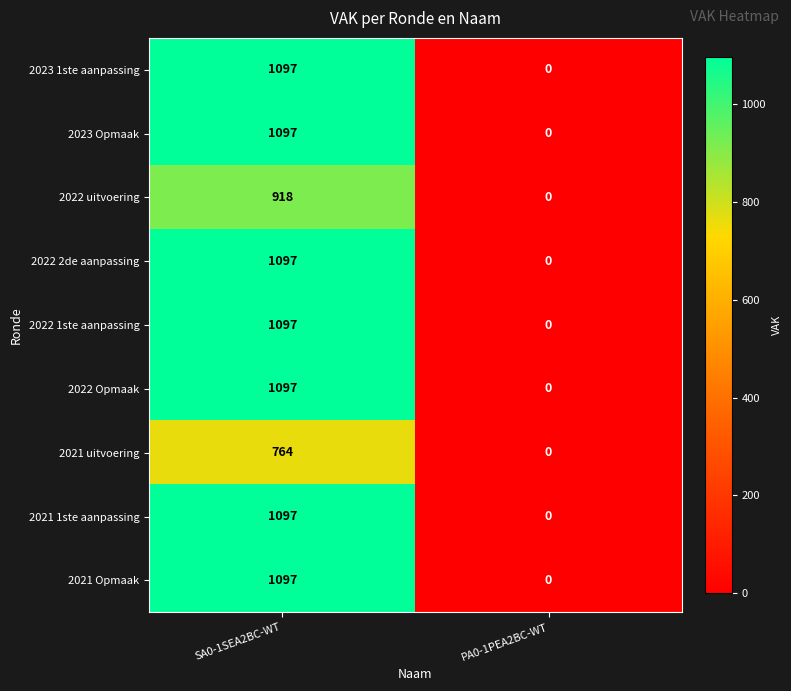

Which category has the highest value across all series?

SA0-1SEA2BC-WT